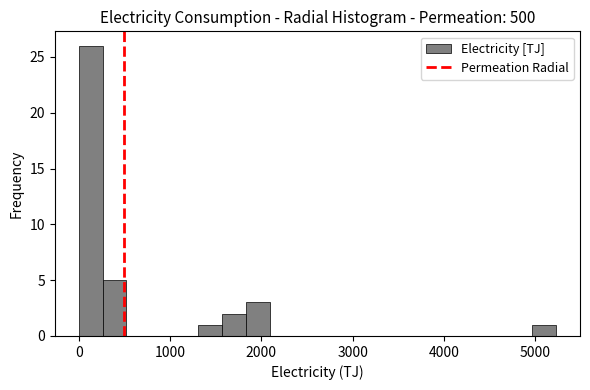

Read against the x-axis, roughly where is the centre of the tallest bar?

100